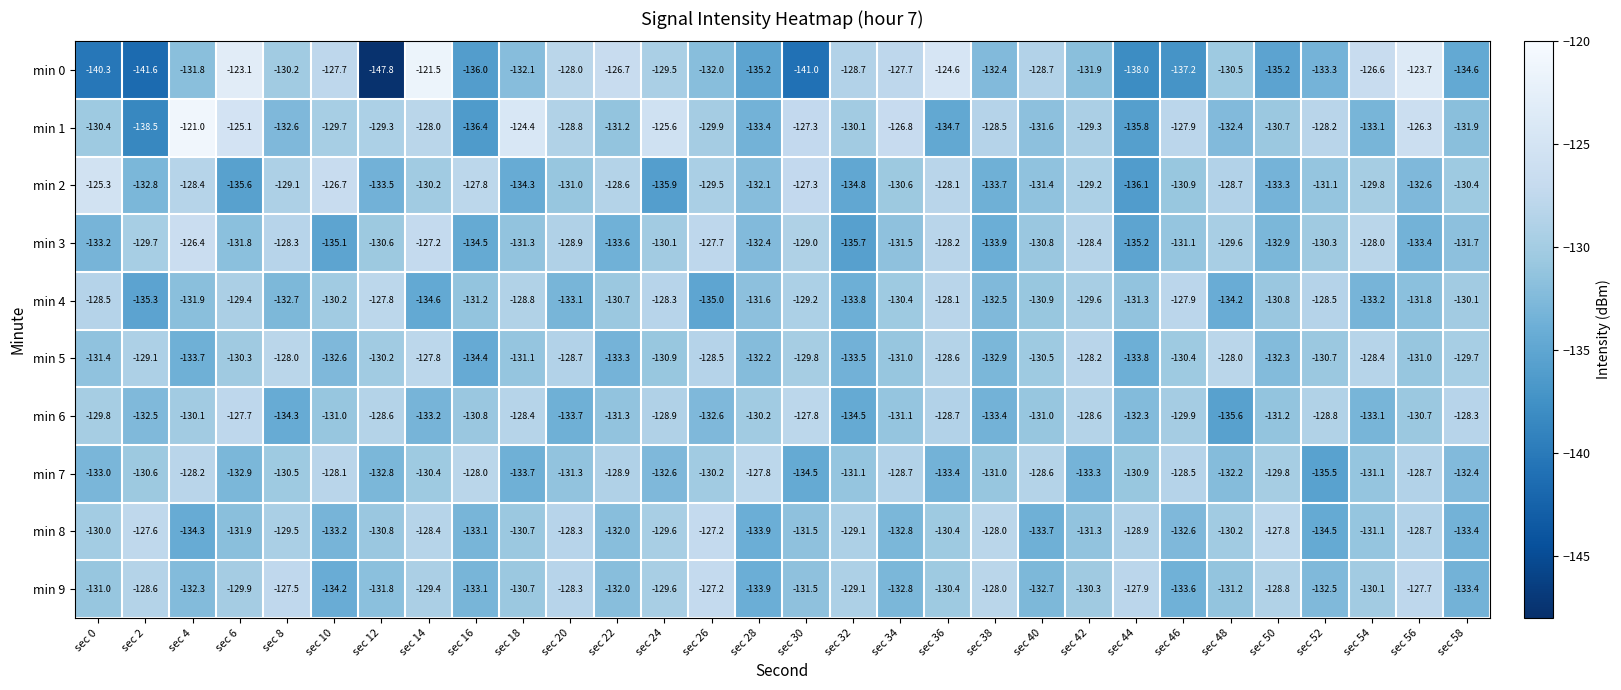

What value does the min 3 series have at sec 22?

-133.6